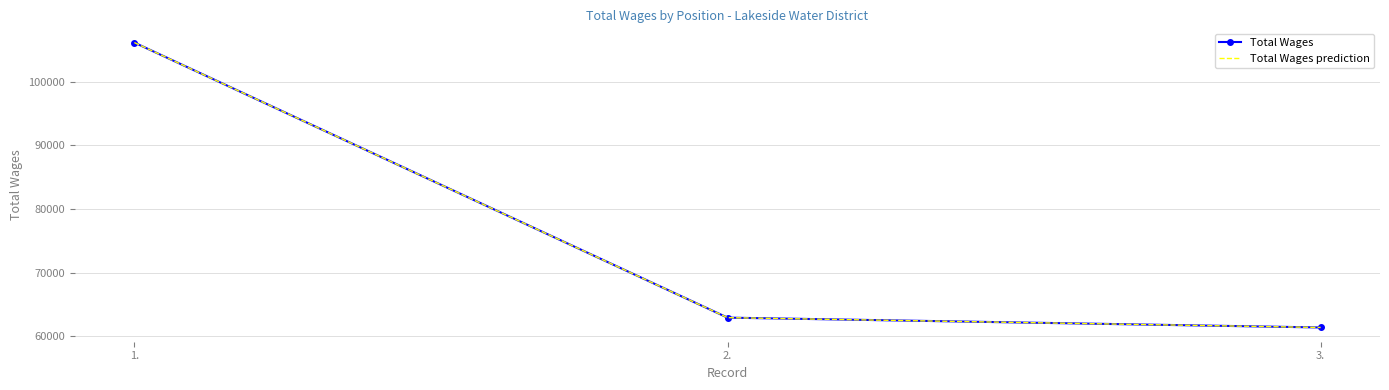

Reading left to right, extract all data points from this chart.

Total Wages: 106162	62909	61362
Total Wages prediction: 106162	62909	61362